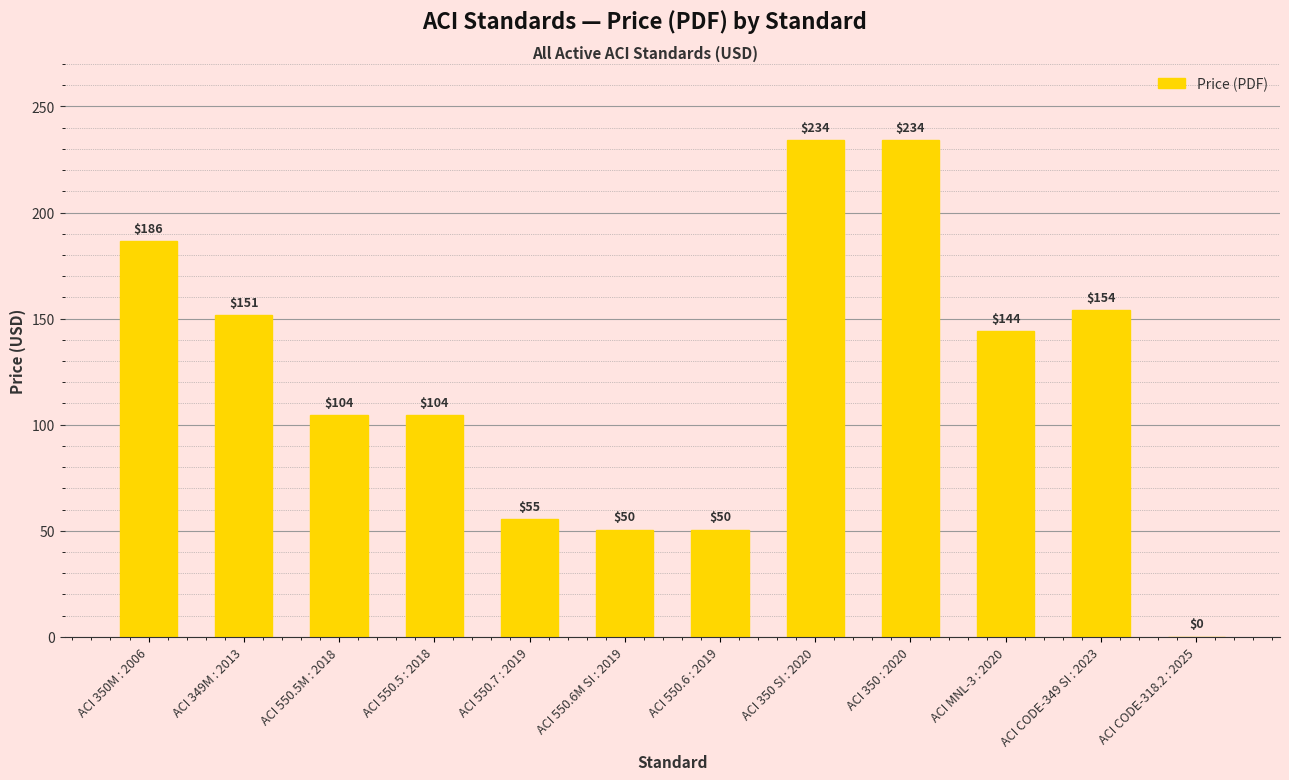

What is the approximate value at ACI 550.5 : 2018?

104.5